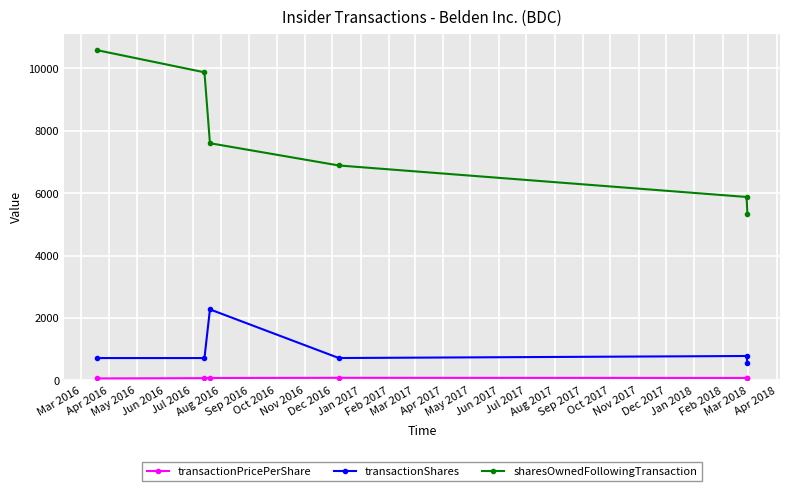

Which series has the widest spread of values?

sharesOwnedFollowingTransaction